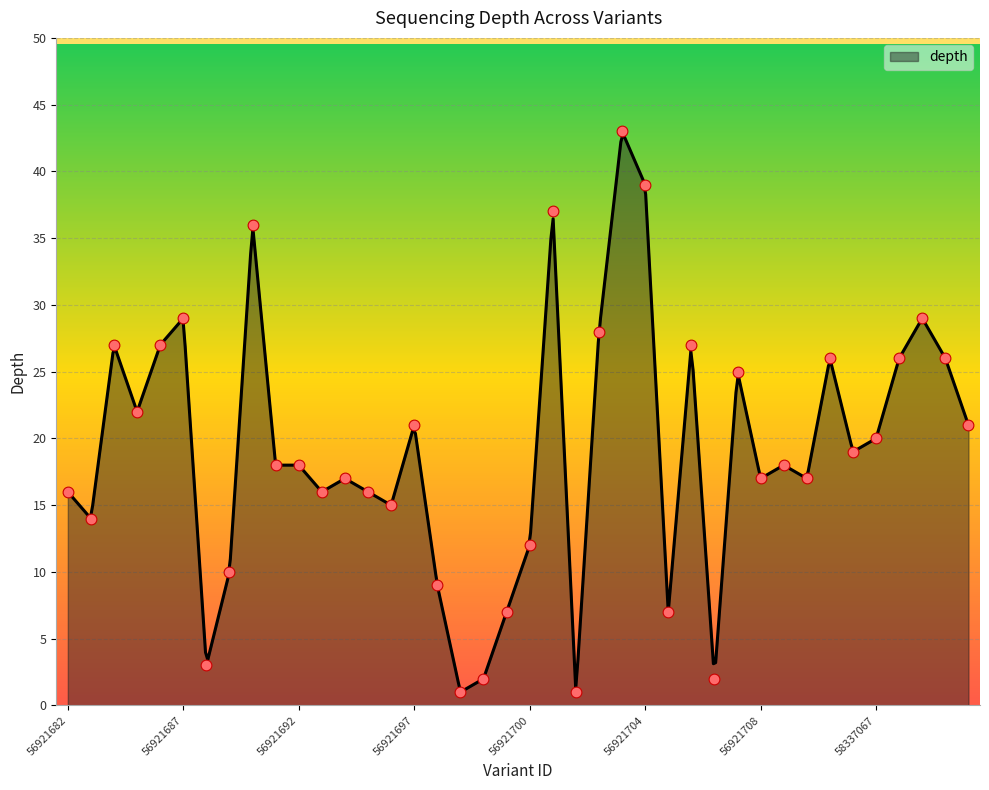

What is the ratio of the value at 56921683 to the value at 56921712?

0.7